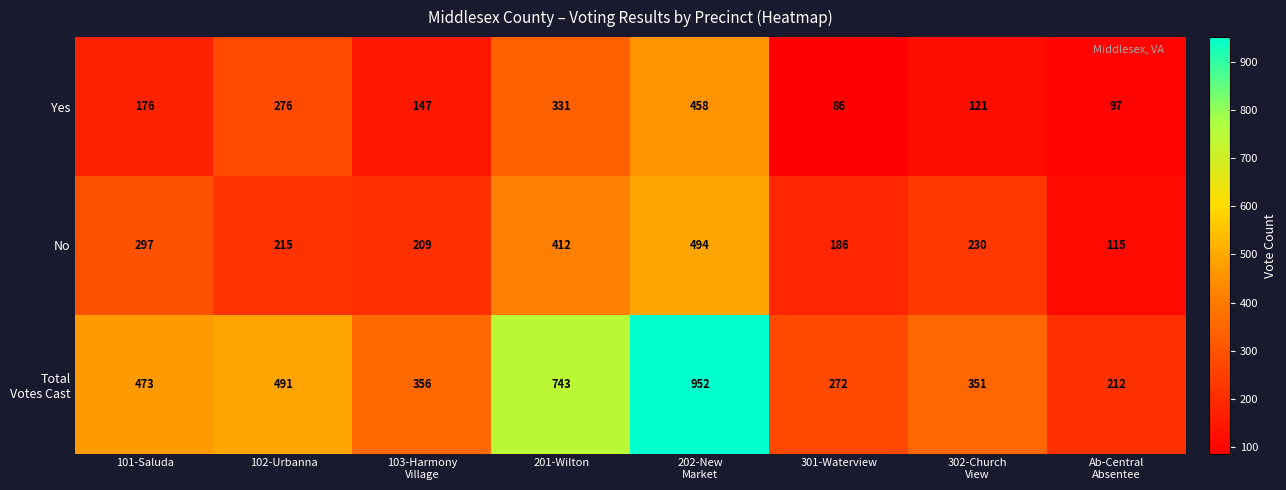

What is the average value of the No series?

270